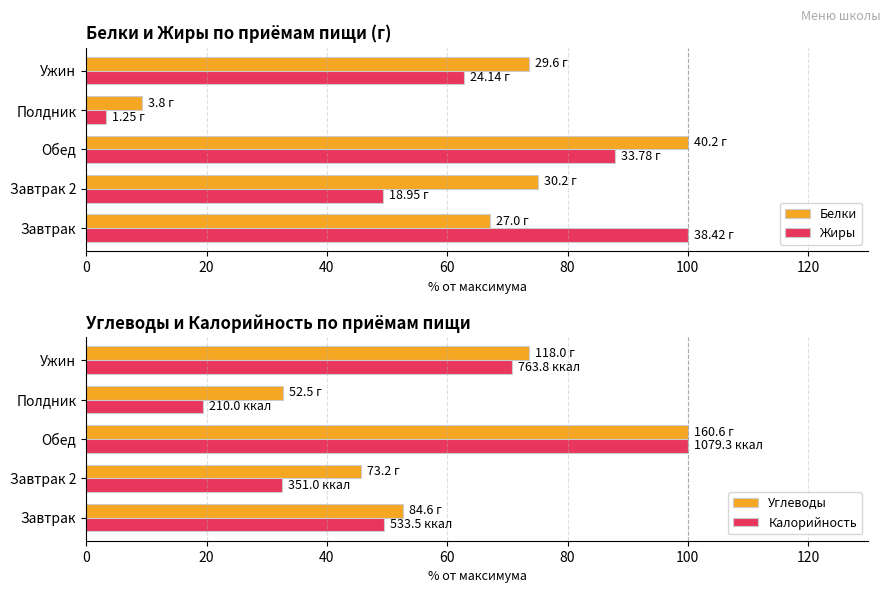

Are the bars horizontal?

Yes